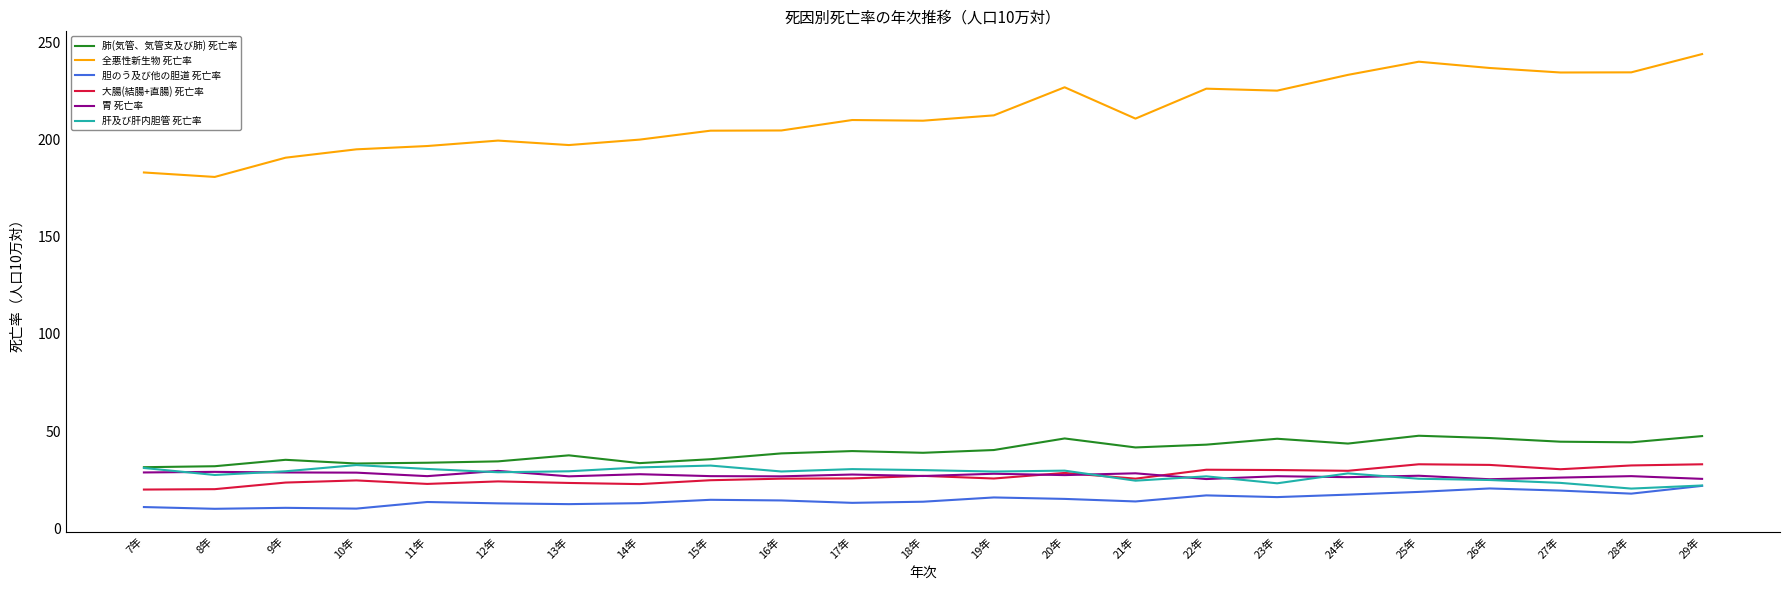

True or false: 肺(気管、気管支及び肺) 死亡率 and 全悪性新生物 死亡率 intersect in this chart.

False